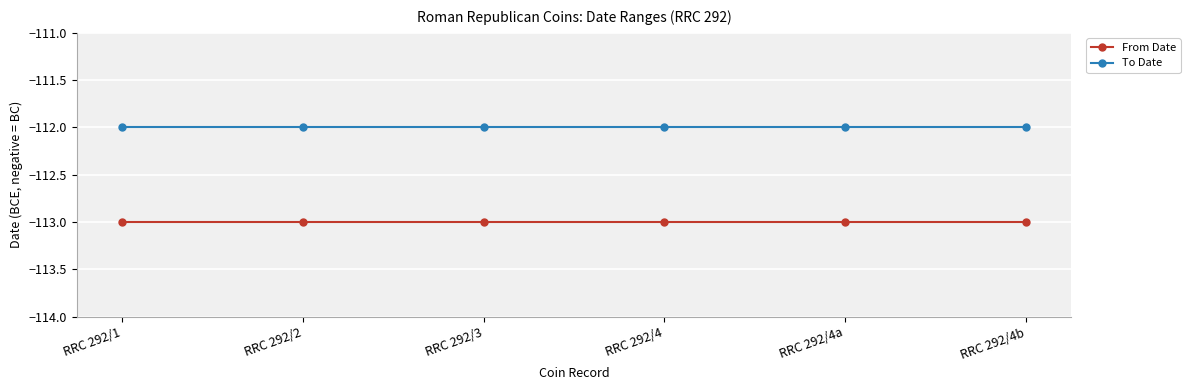

Does the chart display data point markers on the line(s)?

Yes